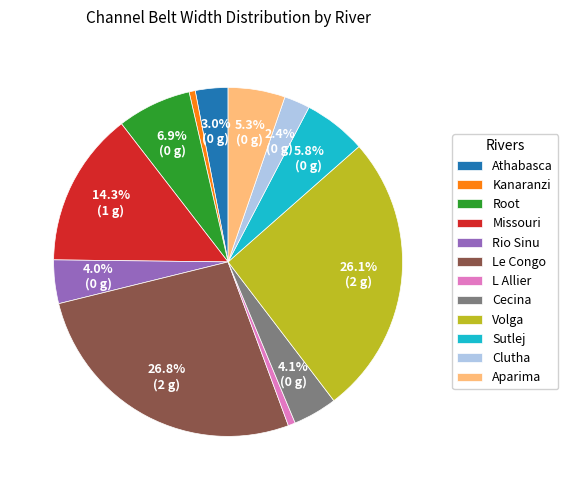

Is Clutha the majority of the pie?

No